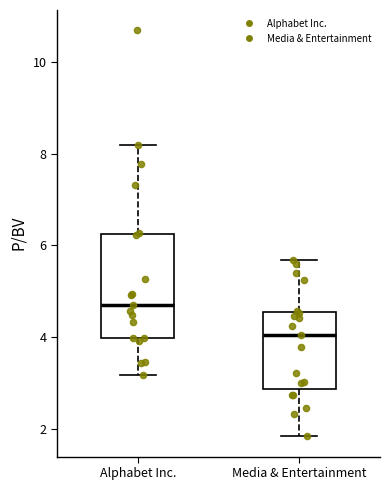

Reading left to right, transcribe this box plot: for each box, give where its median line is, the range the box spans, and where its two whiskers end, as read against the y-axis. The values are not printed on the chart, so give them approximately, as read against the axis.

Alphabet Inc.: median 4.8, box 4.0 to 6.2, whiskers 3.2 to 8.2
Media & Entertainment: median 4.0, box 2.8 to 4.6, whiskers 1.8 to 5.6